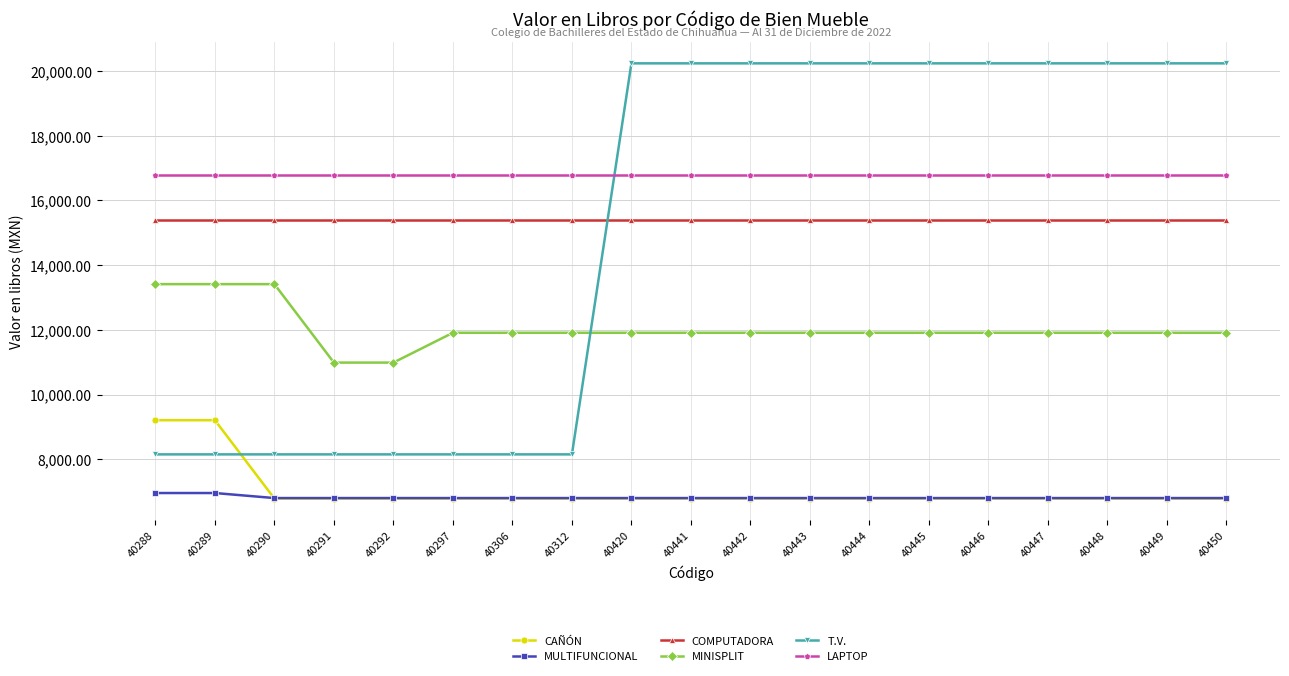

True or false: LAPTOP and CAÑÓN intersect in this chart.

False